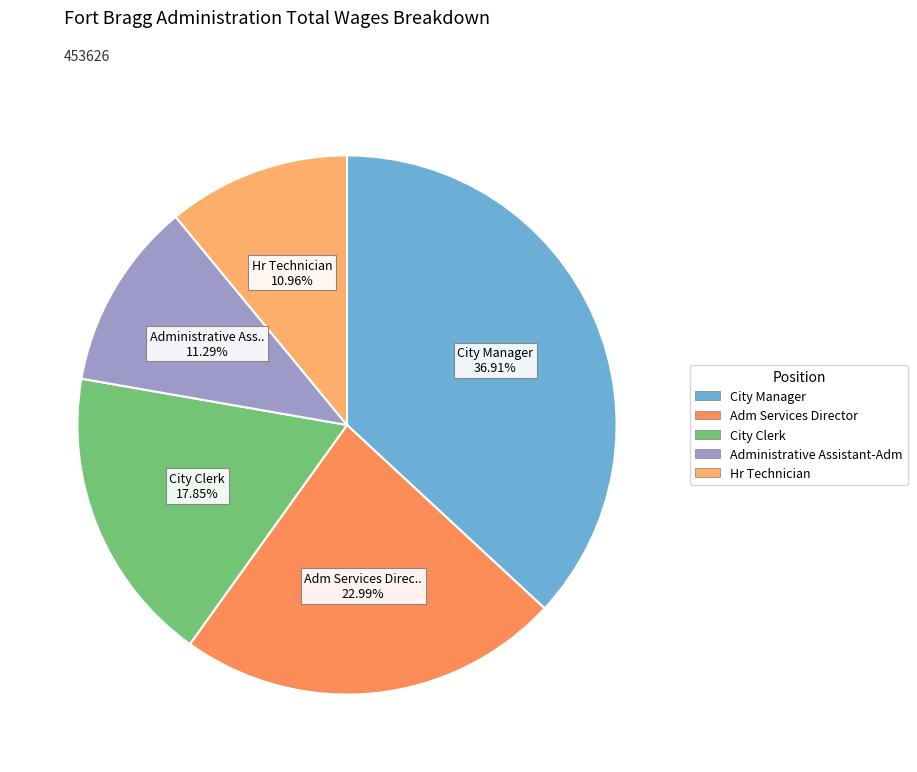

To the nearest percent, what percentage of the pie is Adm Services Director?

23%